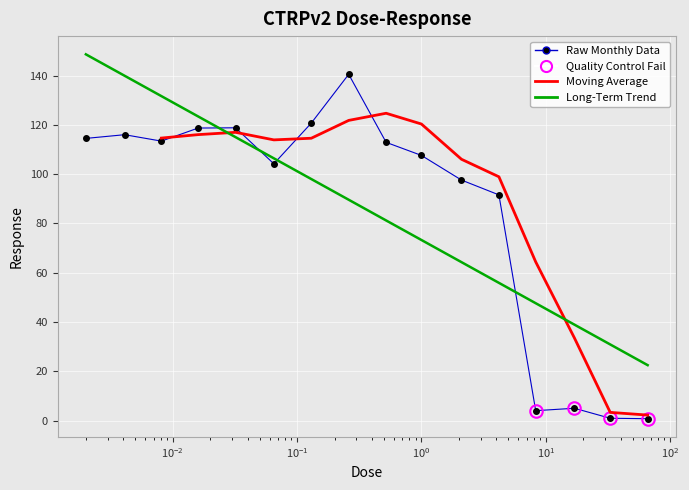

Rank the categories by value from highest to lowest.

0.26, 0.13, 0.032, 0.016, 0.0041, 0.002, 0.0081, 0.52, 1.0, 0.065, 2.1, 4.2, 17.0, 8.3, 33.0, 66.0